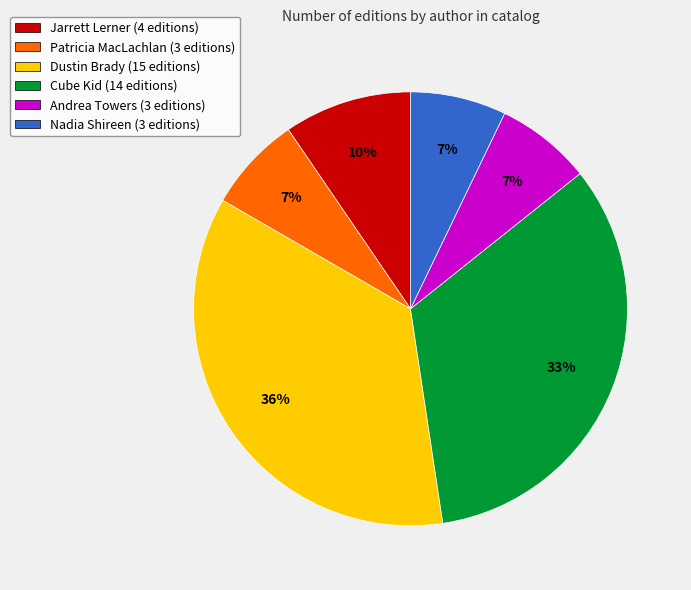

What percentage is the Nadia Shireen (3 editions) slice, to the nearest percent?

7%